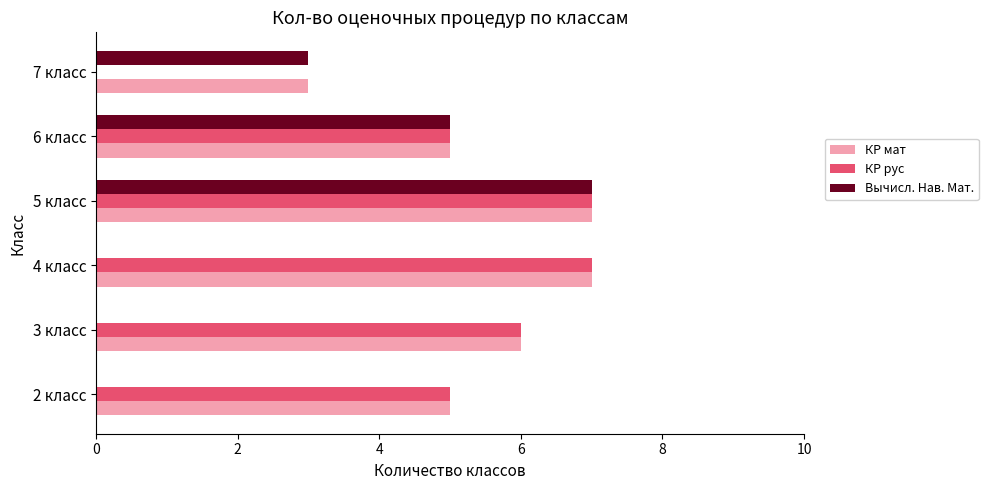

Which series has the largest total across all categories?

КР мат